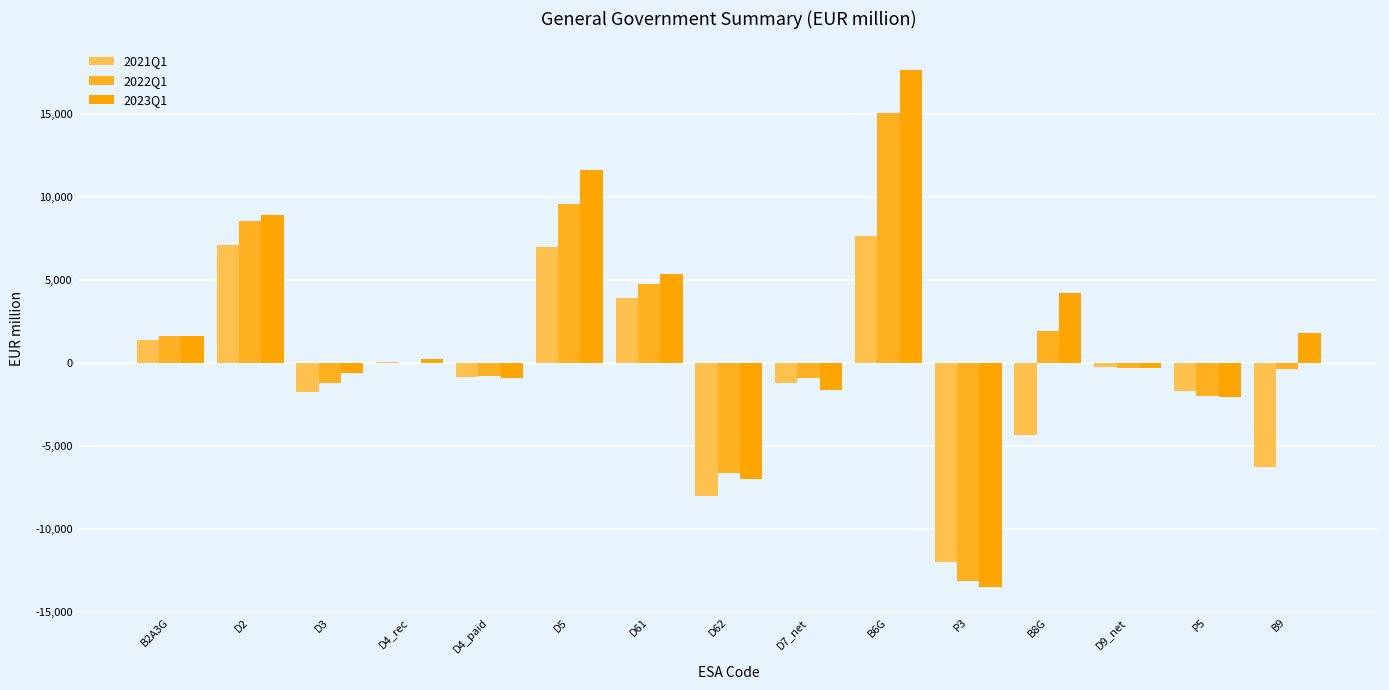

How many values in the 2023Q1 series exceed 229?

8